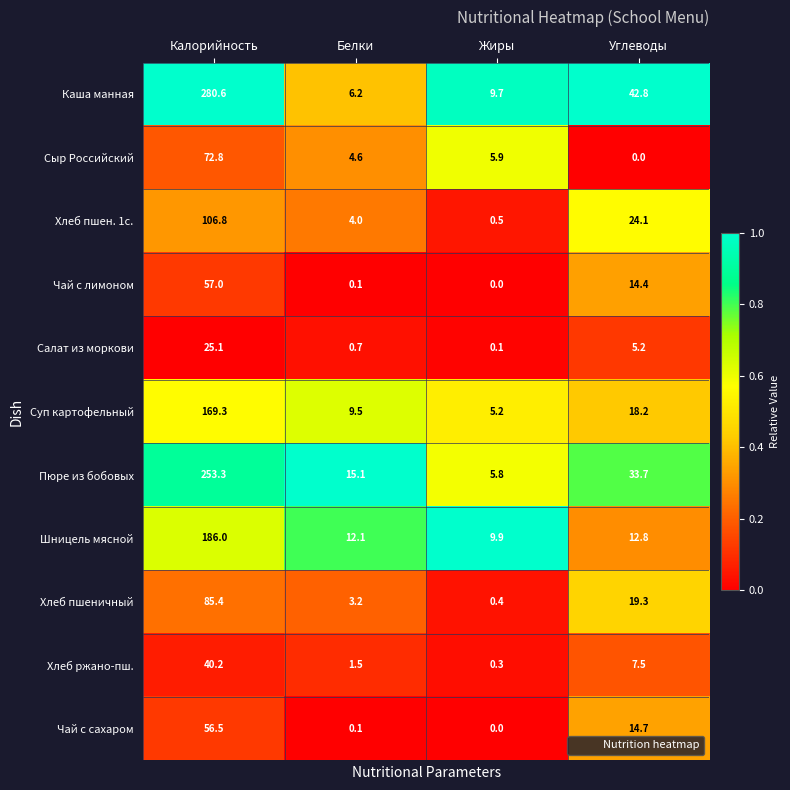

Where does the Салат из моркови series first go above 5?

Калорийность